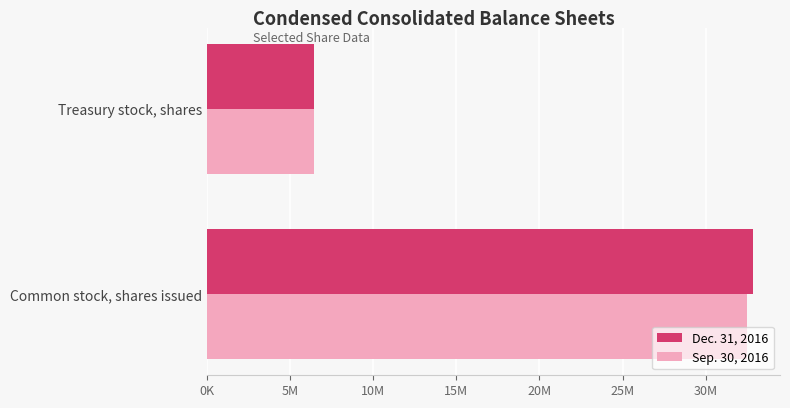

List the series in order of their overall mean, lowest first.

Sep. 30, 2016, Dec. 31, 2016